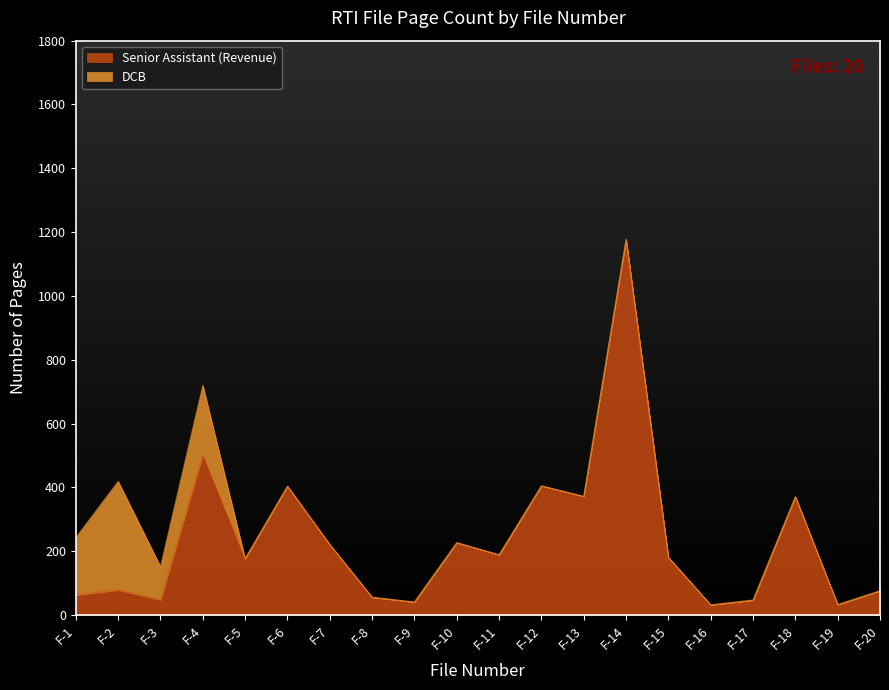

Which has a higher value, F-1 or F-12?

F-12